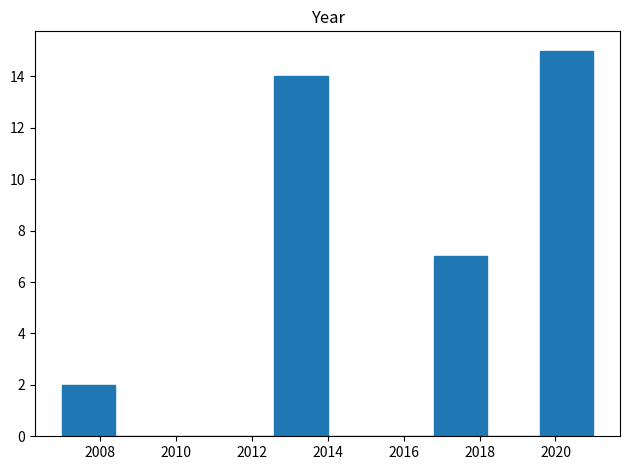

Reading left to right, list every bar in this chart as the range it spans on the x-axis followed by its height. The values are not printed on the chart, so give them approximately, as read against the axis.

2007.0 to 2008.4: 2
2008.4 to 2009.8: 0
2009.8 to 2011.2: 0
2011.2 to 2012.6: 0
2012.6 to 2014.0: 14
2014.0 to 2015.4: 0
2015.4 to 2016.8: 0
2016.8 to 2018.2: 7
2018.2 to 2019.6: 0
2019.6 to 2021.0: 15